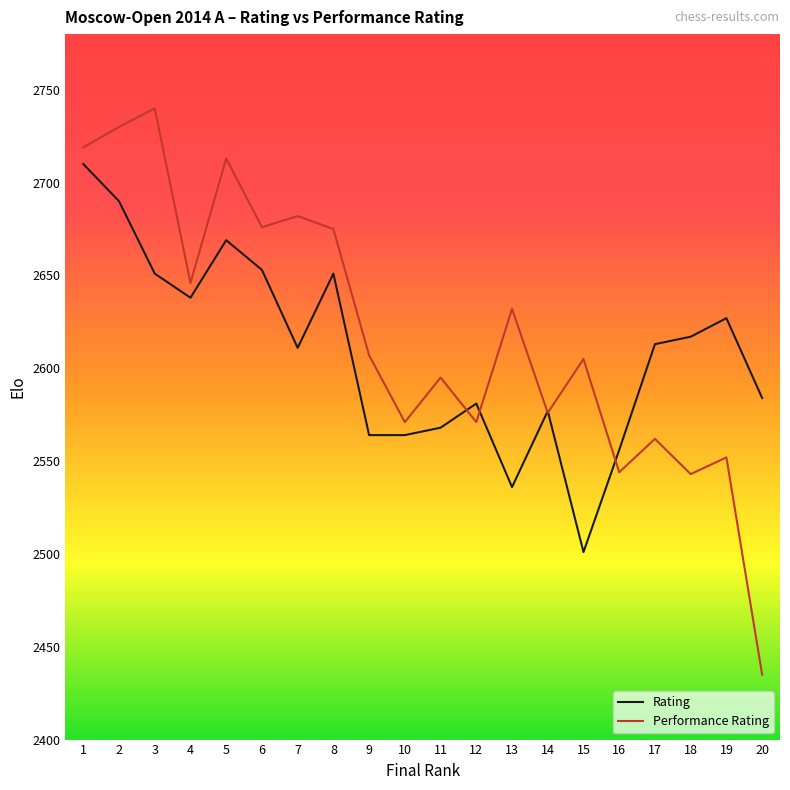

What is the total value across all series at 5?

5382